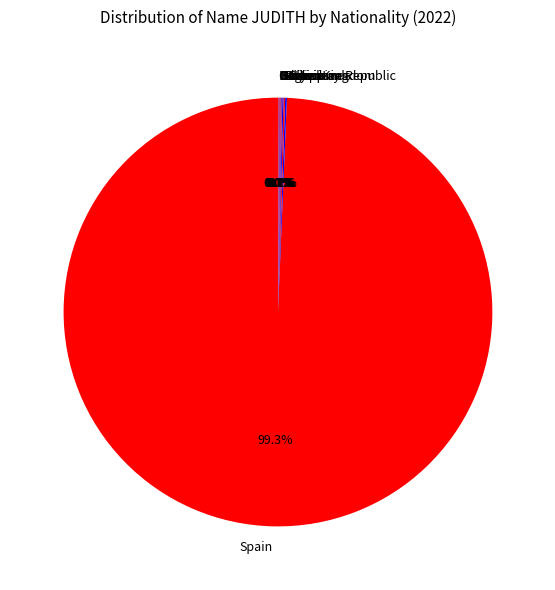

How much of the chart is everything except Spain?

0.7%